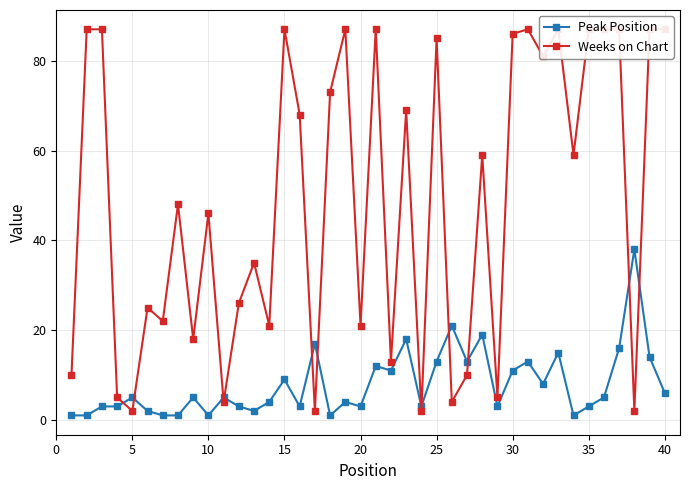

What is the smallest value displayed?

1